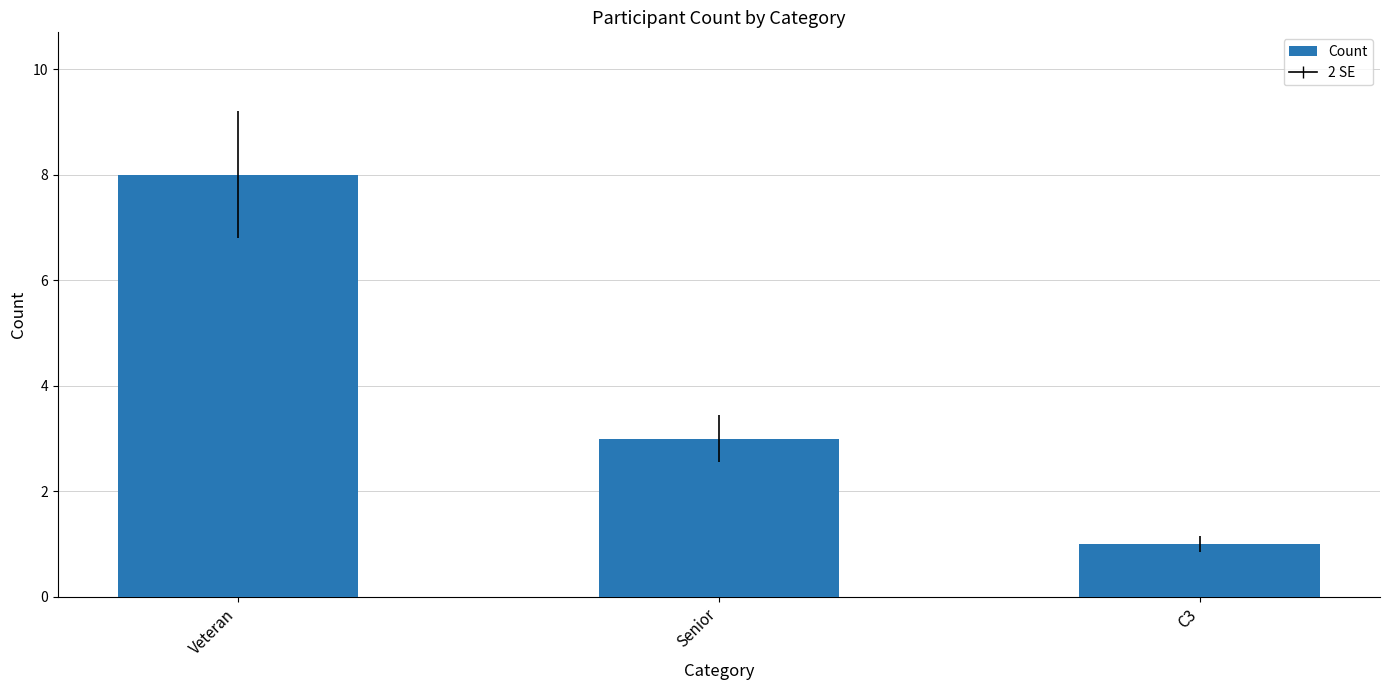

Rank the categories by value from lowest to highest.

C3, Senior, Veteran